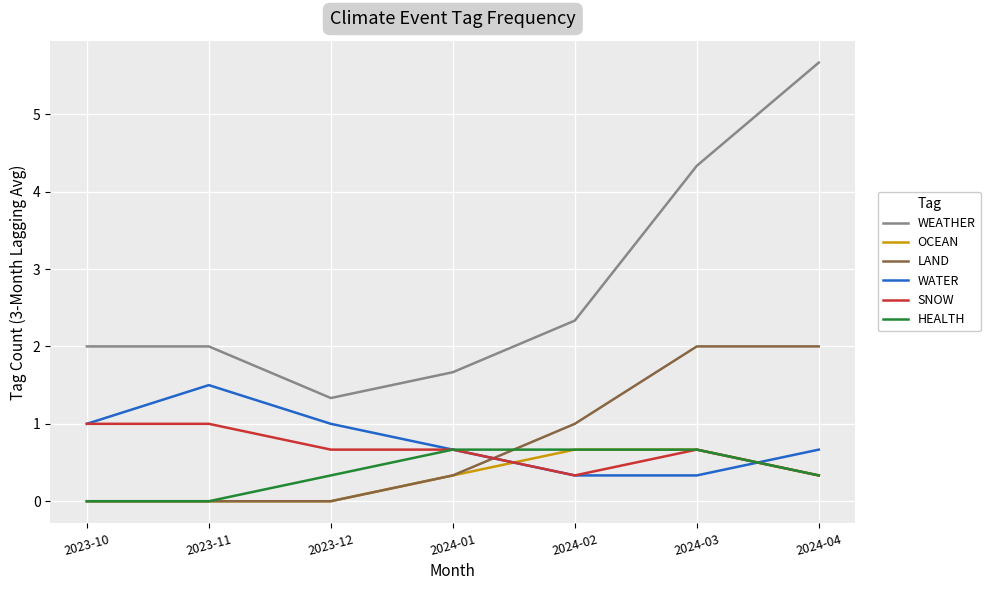

True or false: WEATHER and WATER intersect in this chart.

False